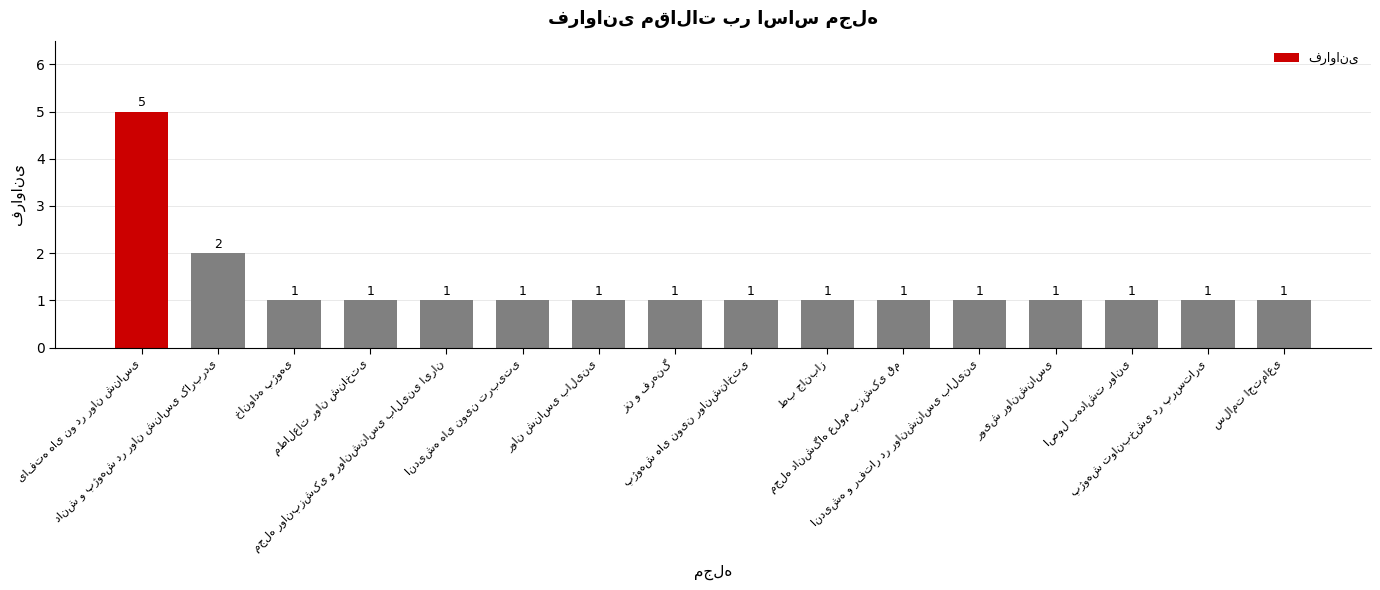

What is the greatest value displayed?

5